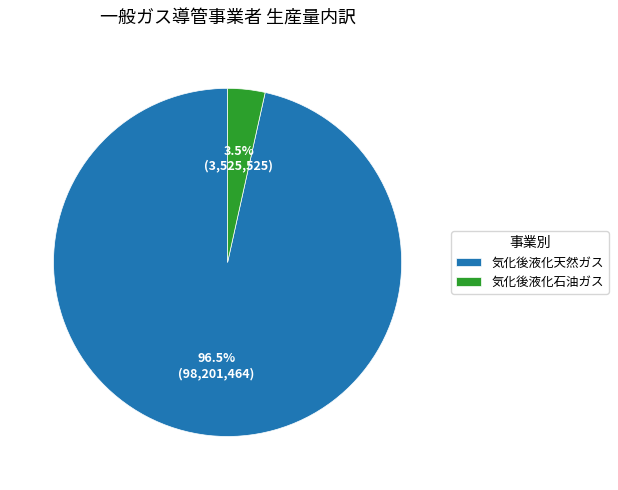

How many slices are in this pie chart?

2